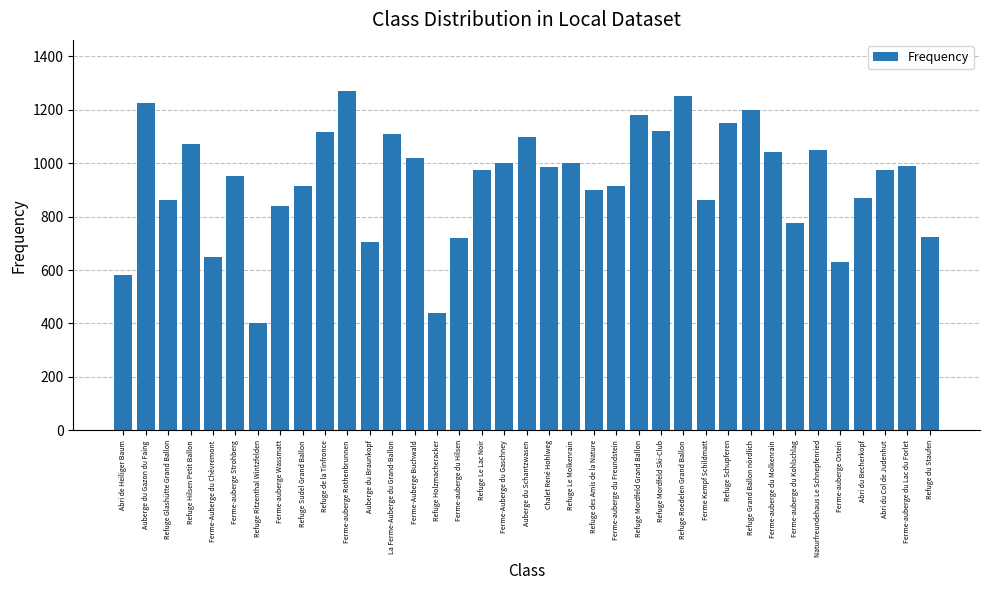

What value does the data have at Ferme-auberge du Molkenrain?

1040